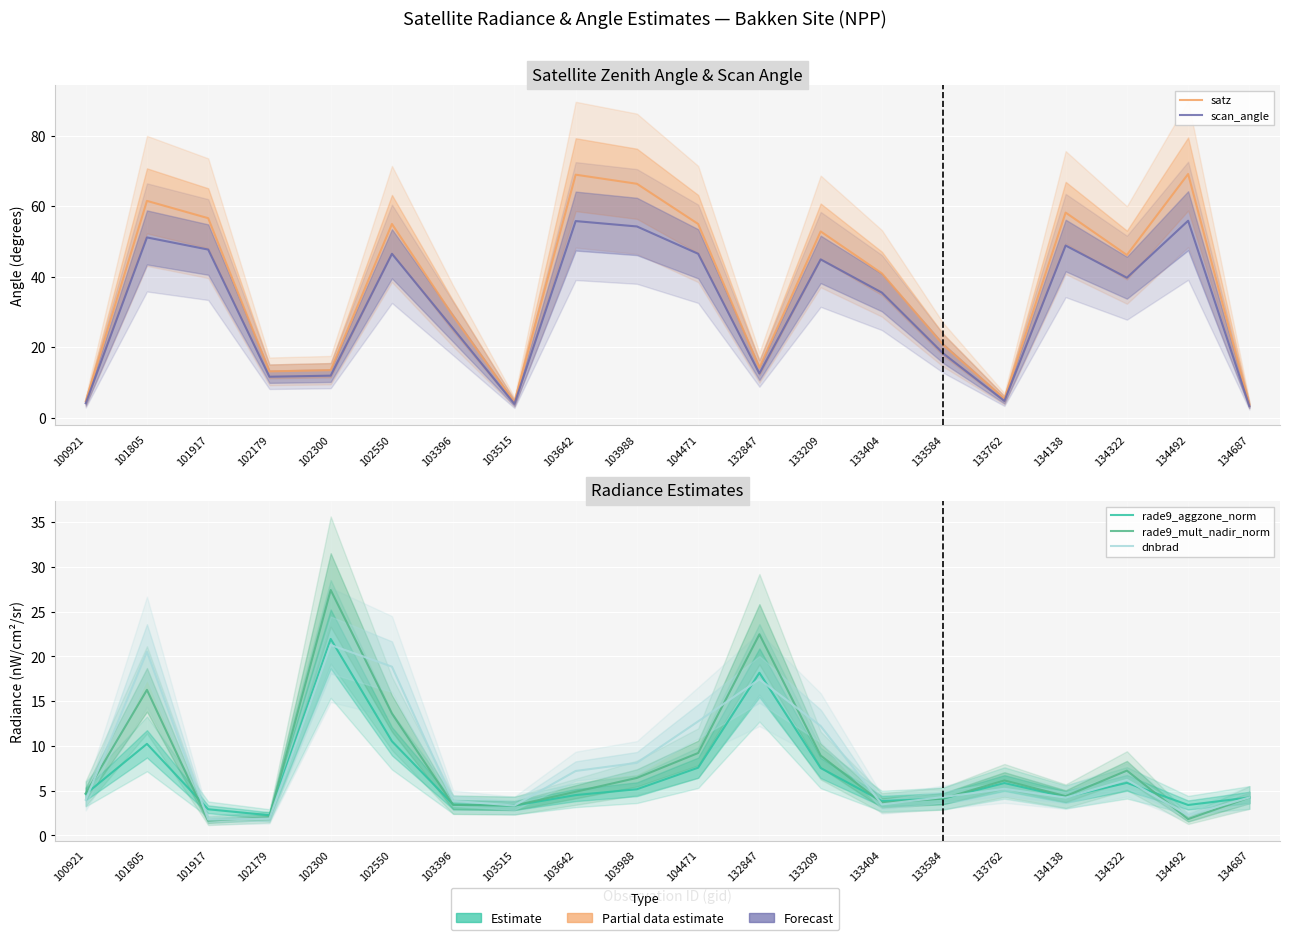

Does the chart display data point markers on the line(s)?

No